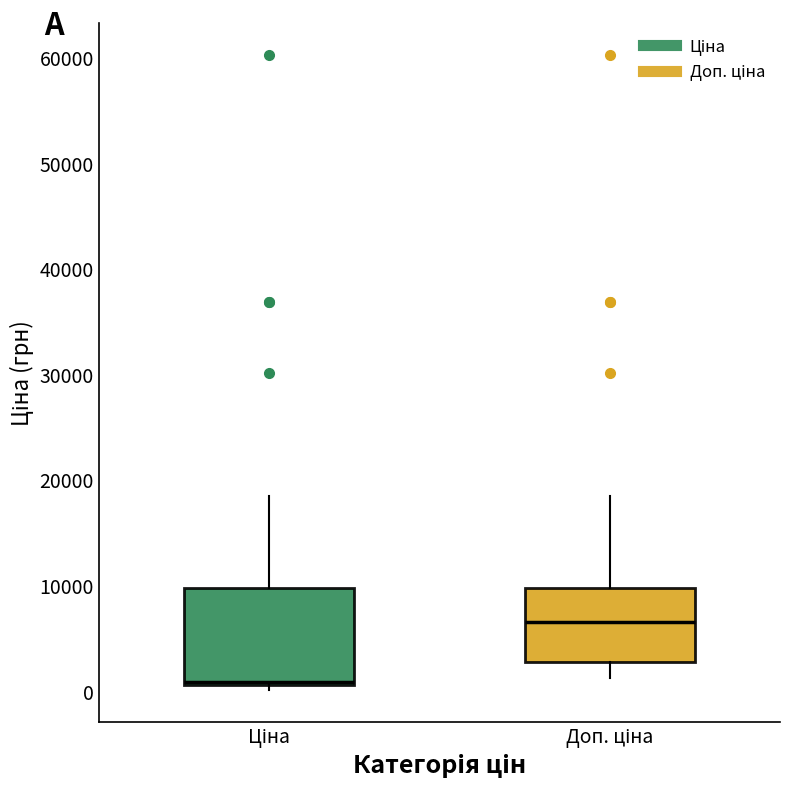

Which box is the tallest, from its lower edge to its upper edge?

Ціна